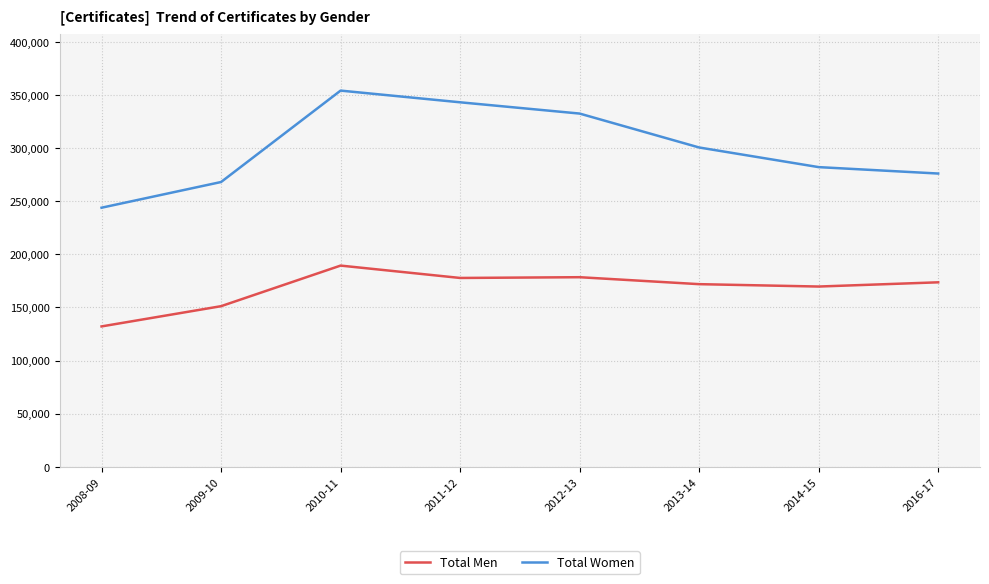

What is the average value of the Total Men series?

168075